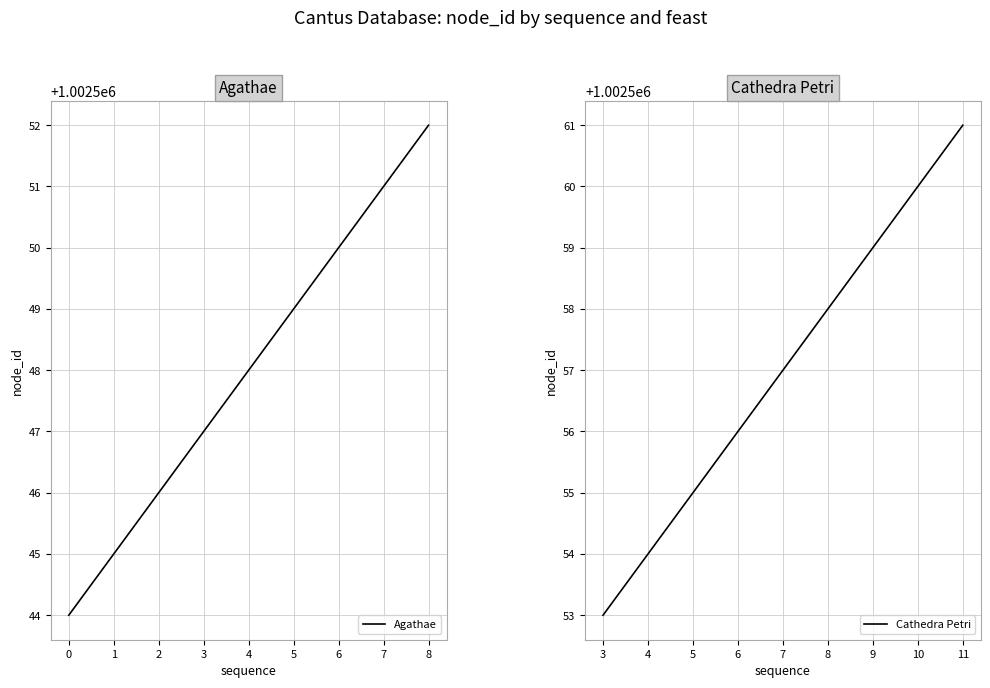

What is the difference between the maximum and minimum values in the Cathedra Petri series?

8